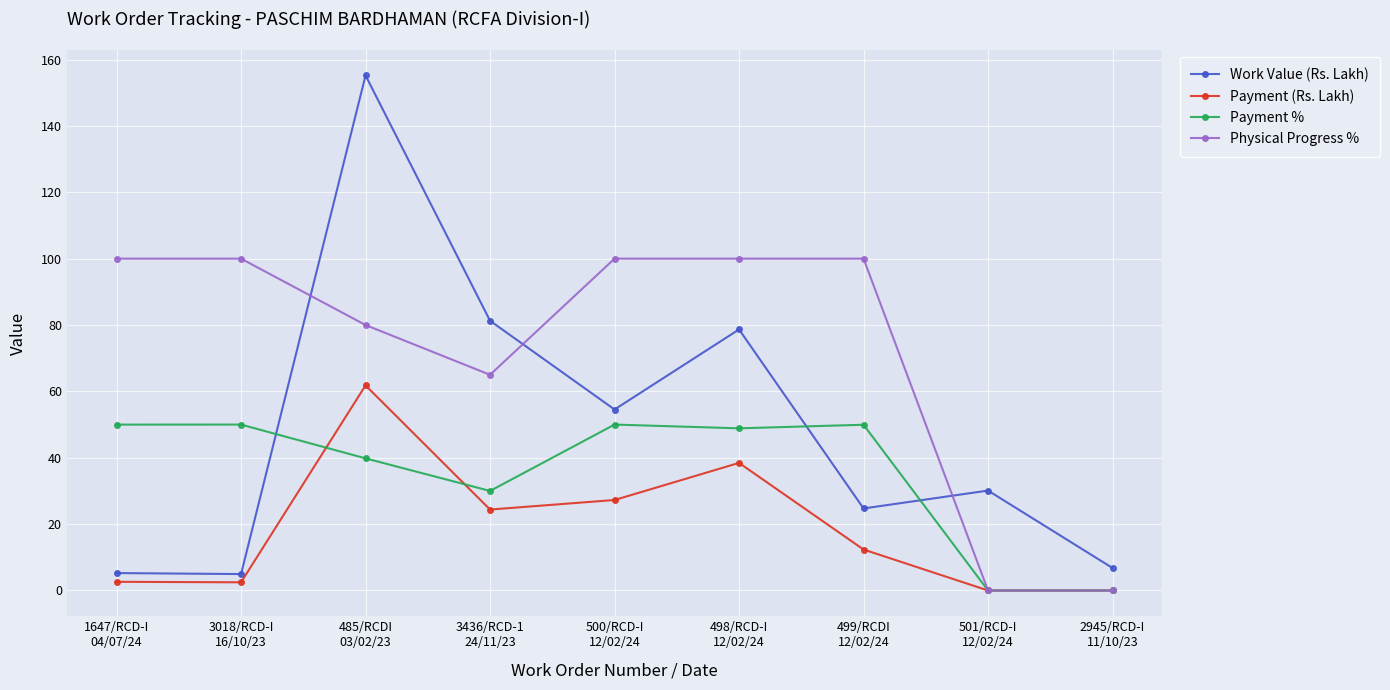

At how many categories does at least one series exceed 93?

6